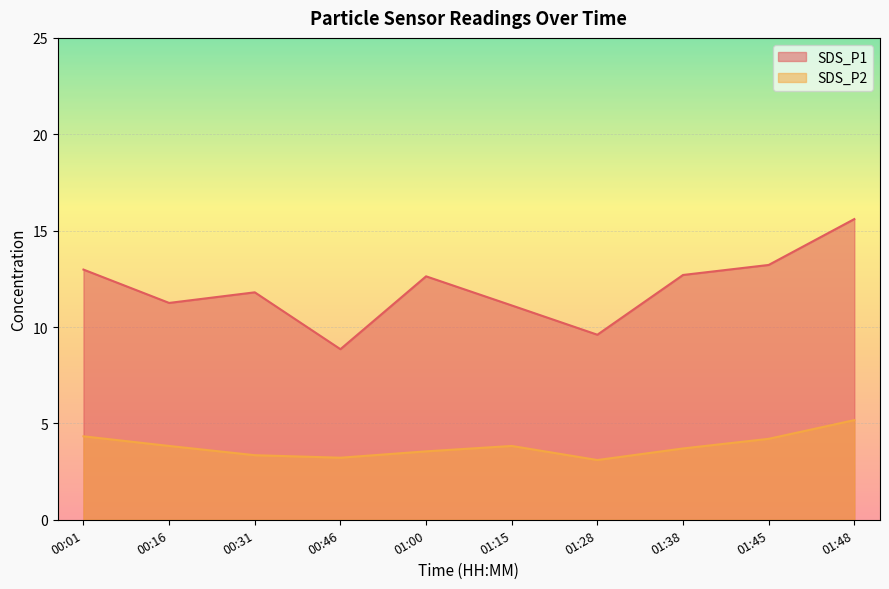

True or false: SDS_P2 and SDS_P1 intersect in this chart.

False